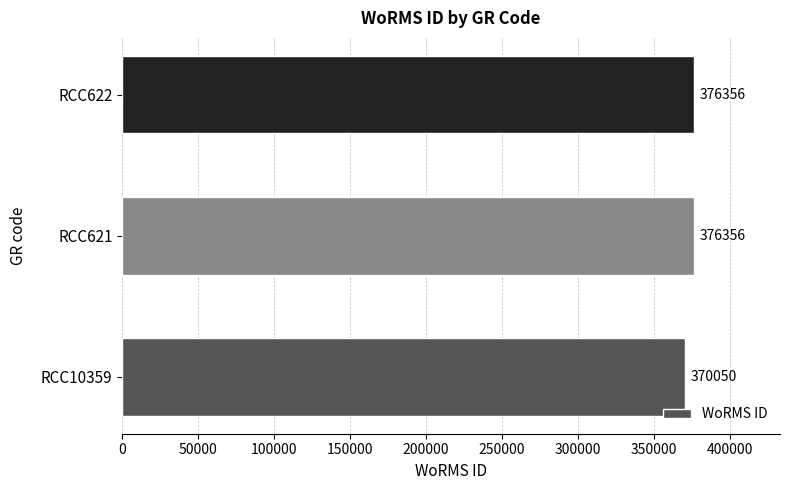

What is the difference between the maximum and minimum values?

6306